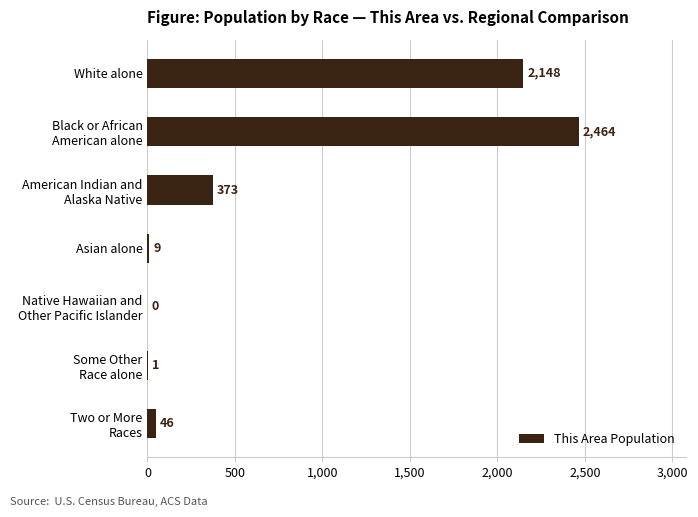

The value at Asian alone is 9. True or false?

True